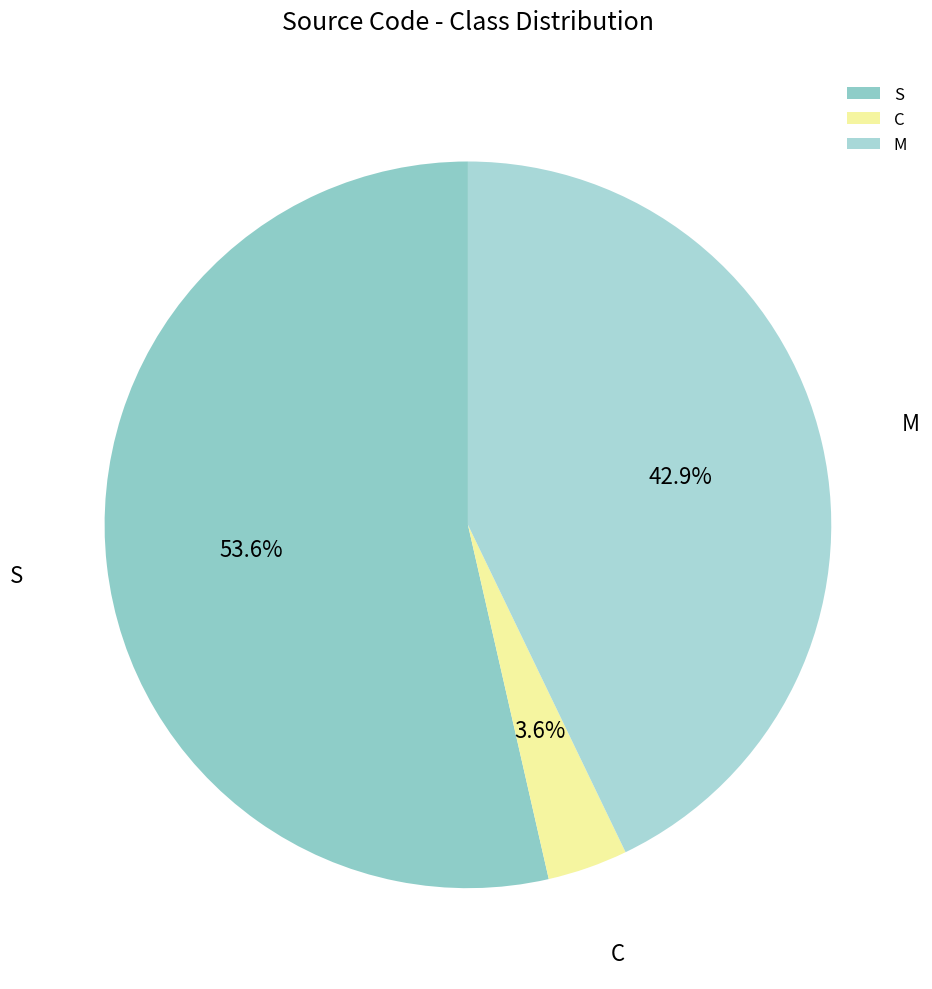

What is the total percentage of C and S?

57.1%